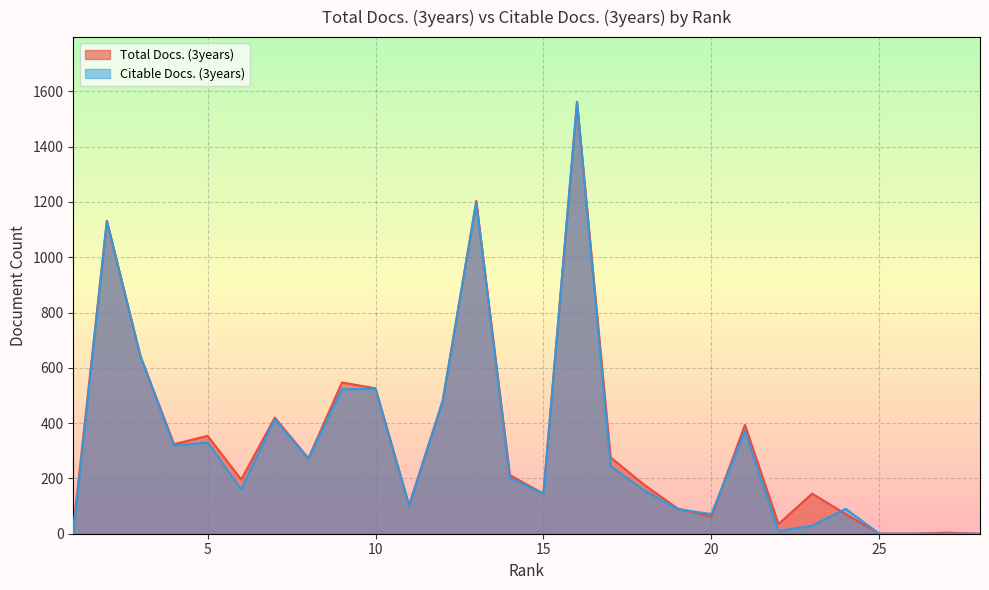

Rank the series by their average value, from lowest to highest.

Citable Docs. (3years), Total Docs. (3years)